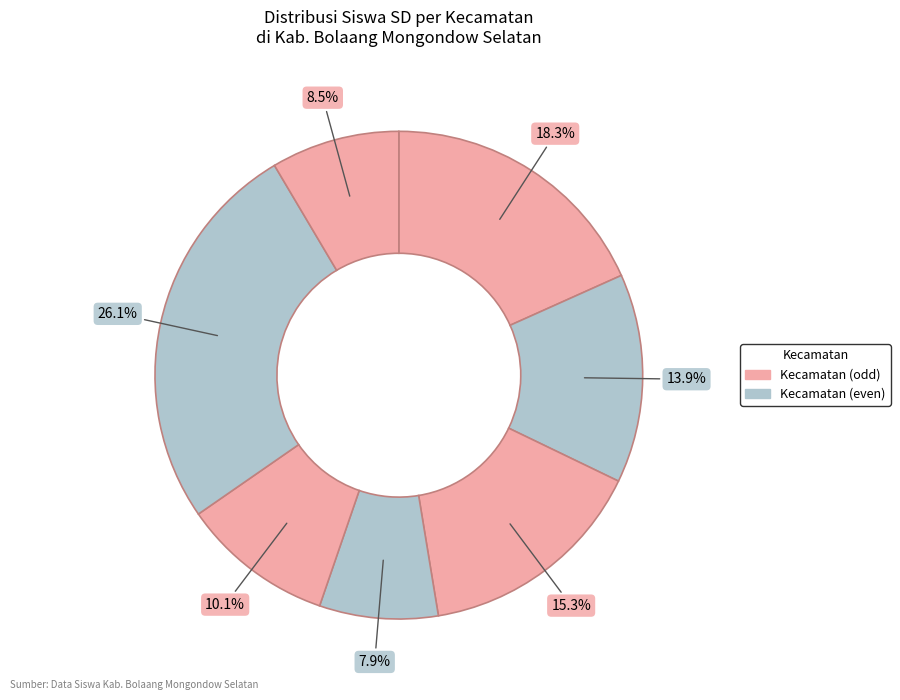

How many slices are in this pie chart?

7